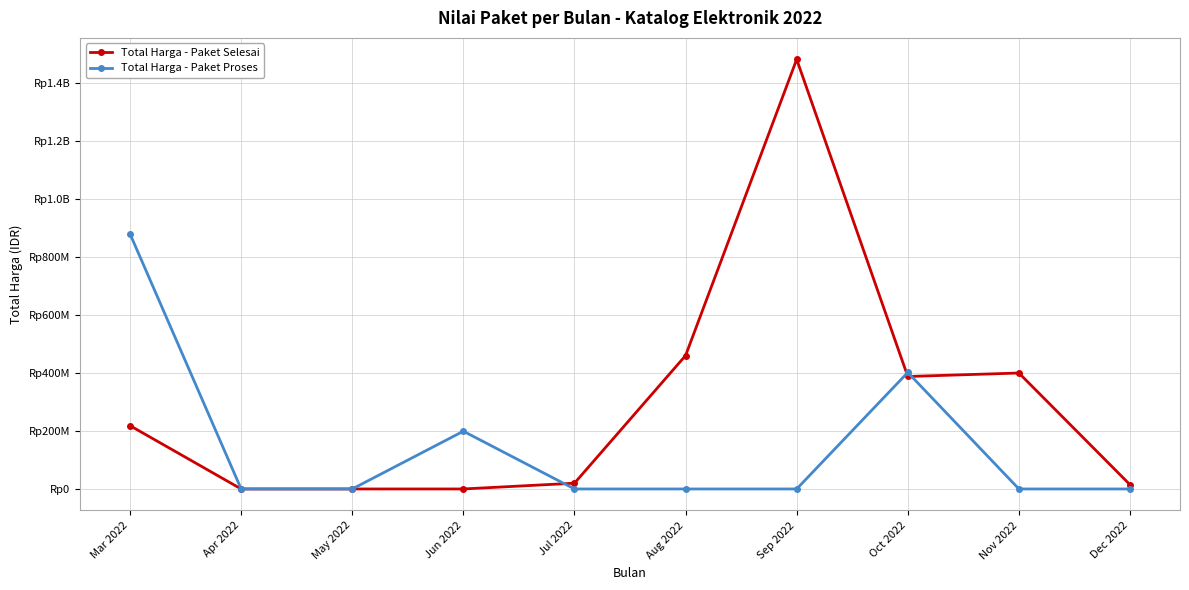

Is this an area chart (filled region under the line)?

No